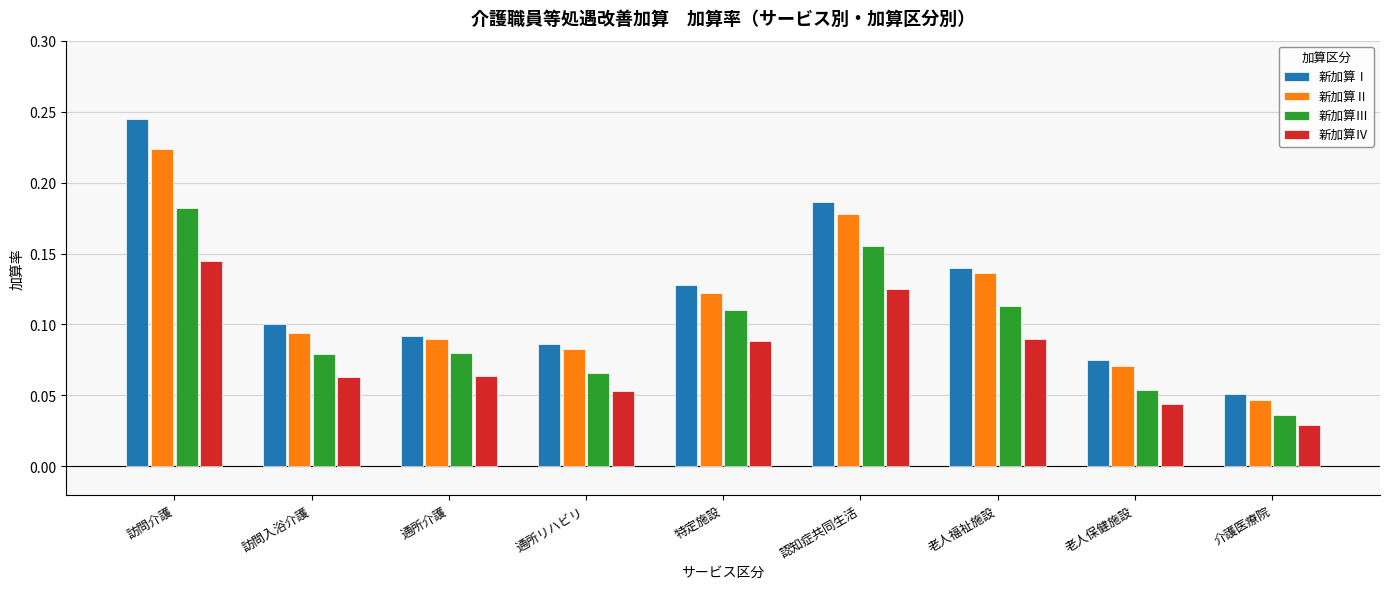

Does the chart contain any negative values?

No